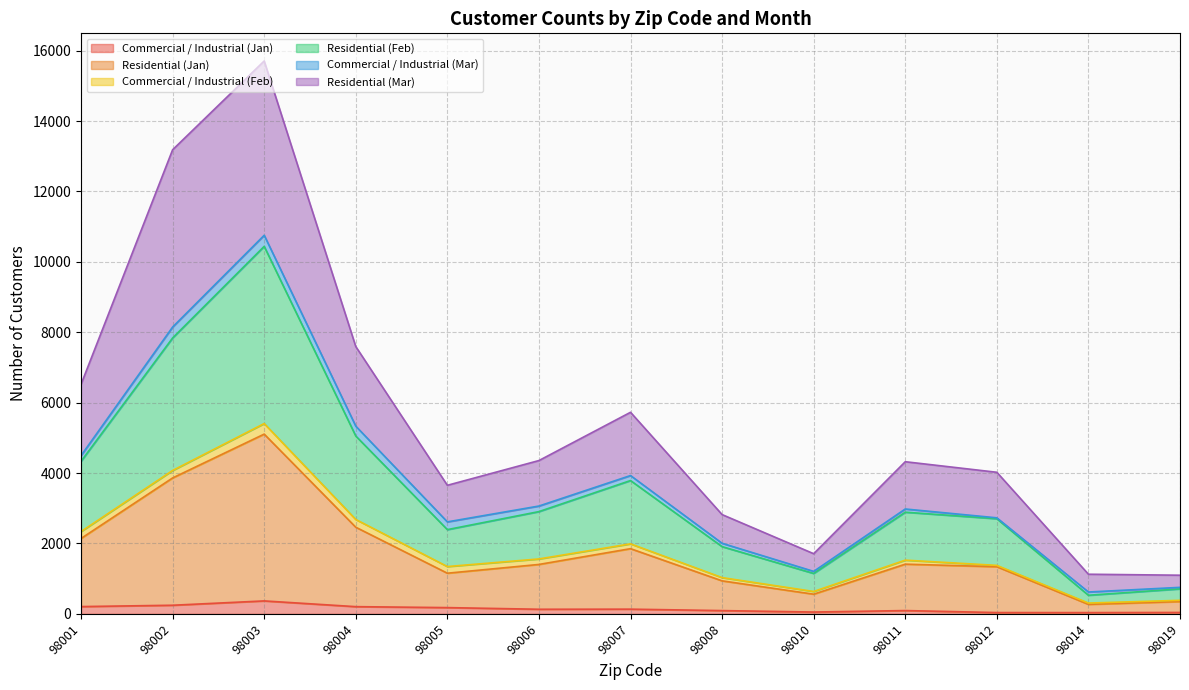

What is the highest value of the Commercial / Industrial (Jan) series?

368